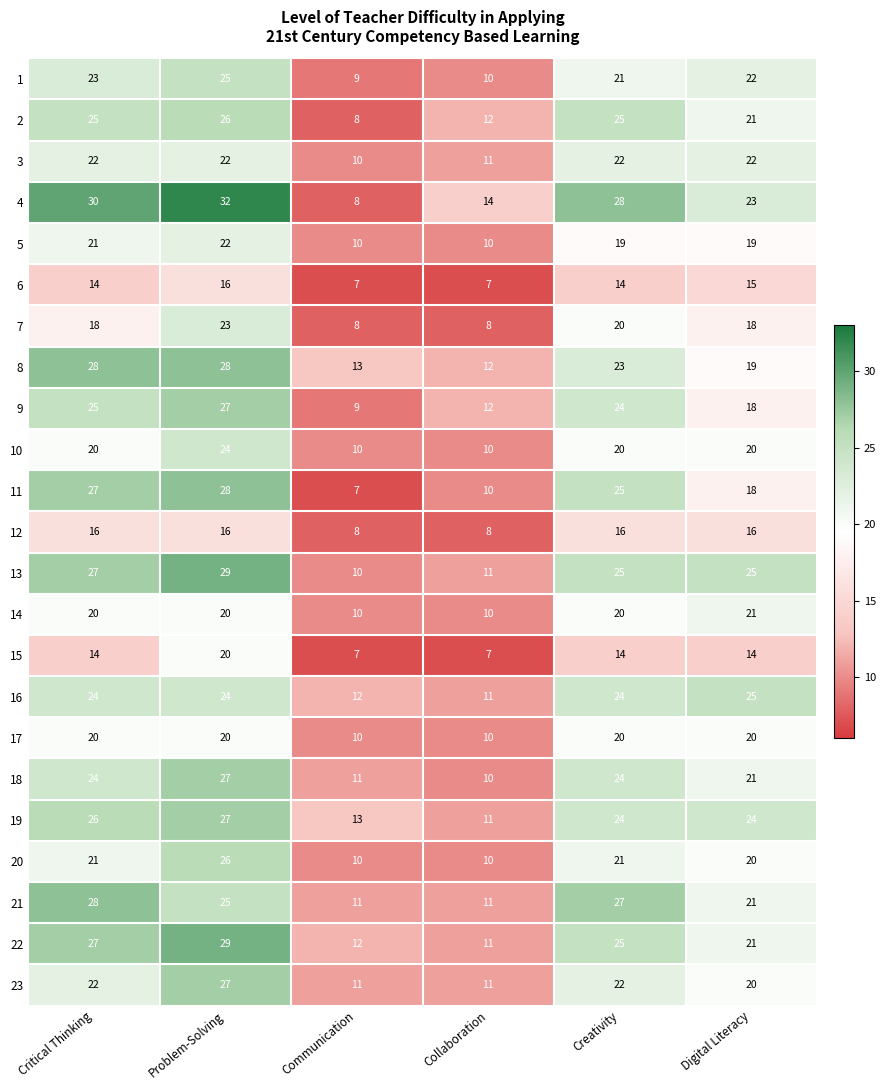

Which series has the largest total across all categories?

4